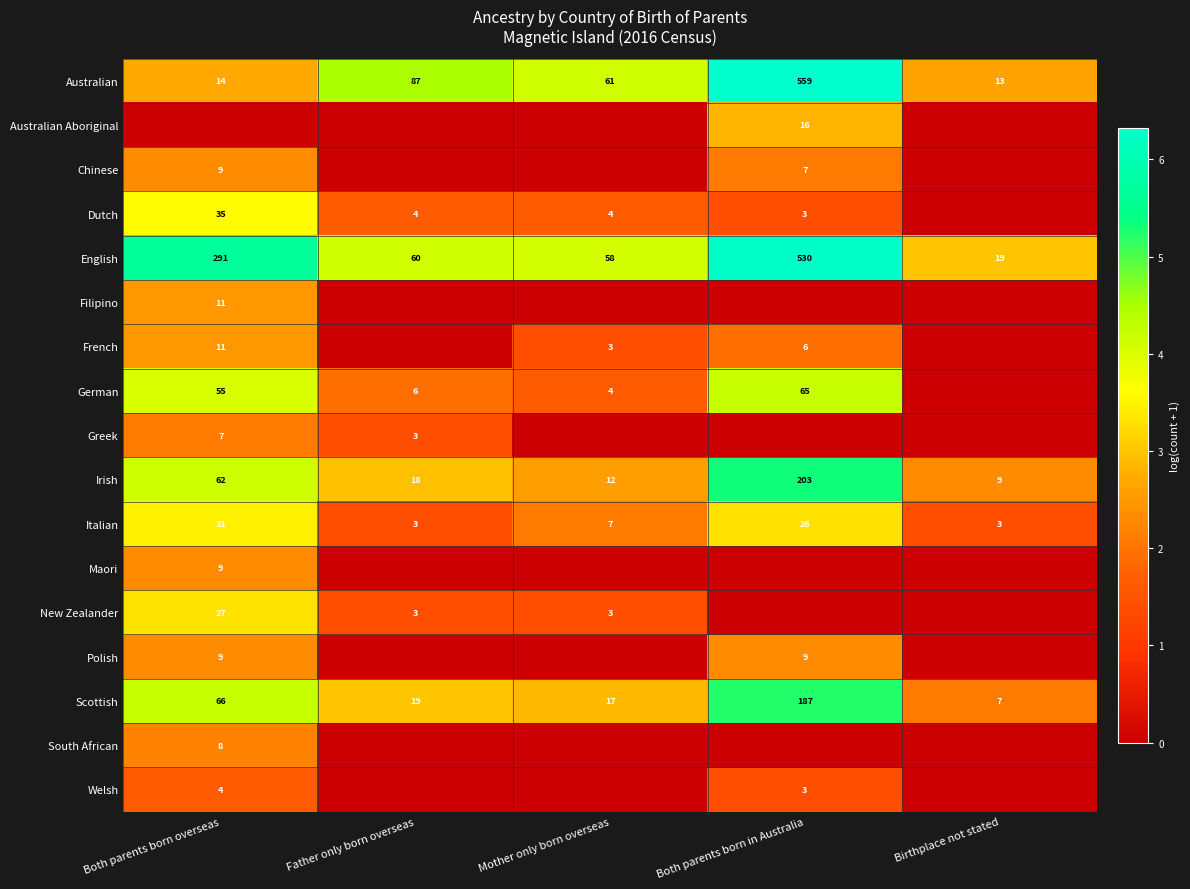

What is the average value of the Italian series?

14